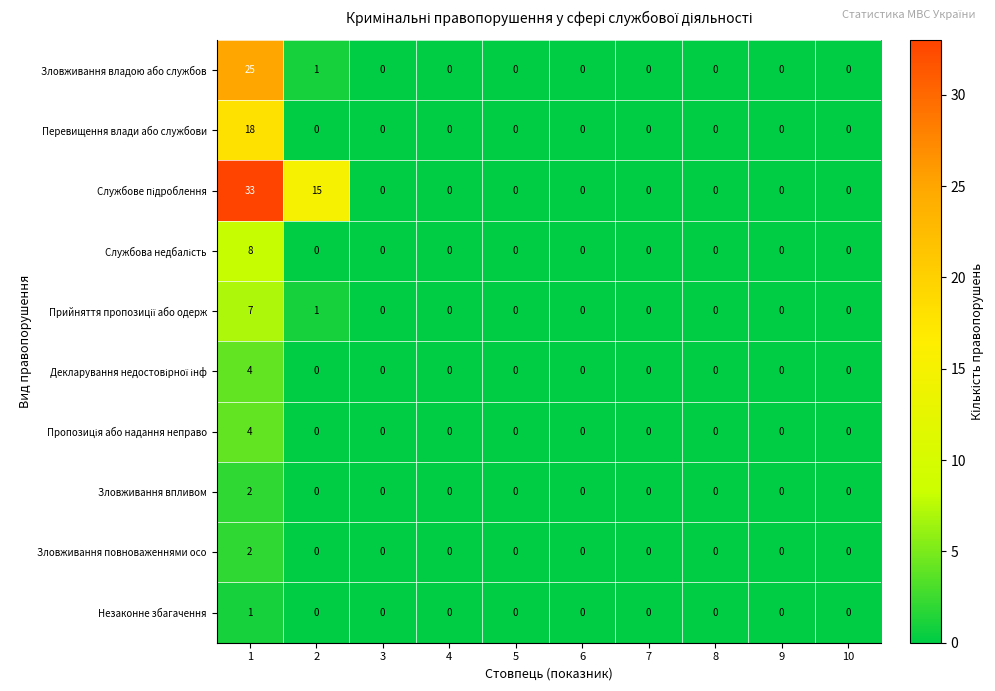

Is it true that Зловживання владою або службов equals -15 at 5?

False